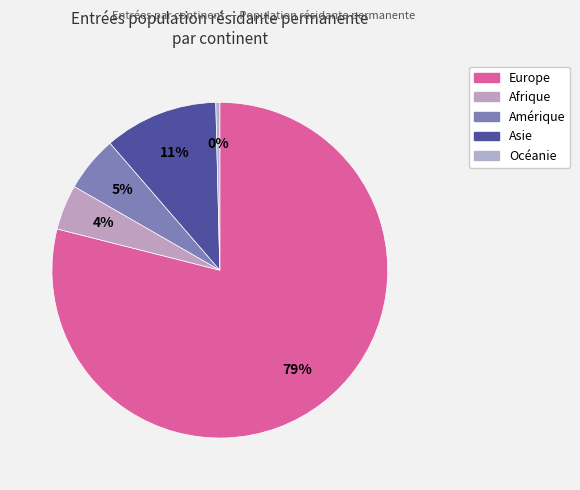

Does Afrique account for over 50% of the chart?

No